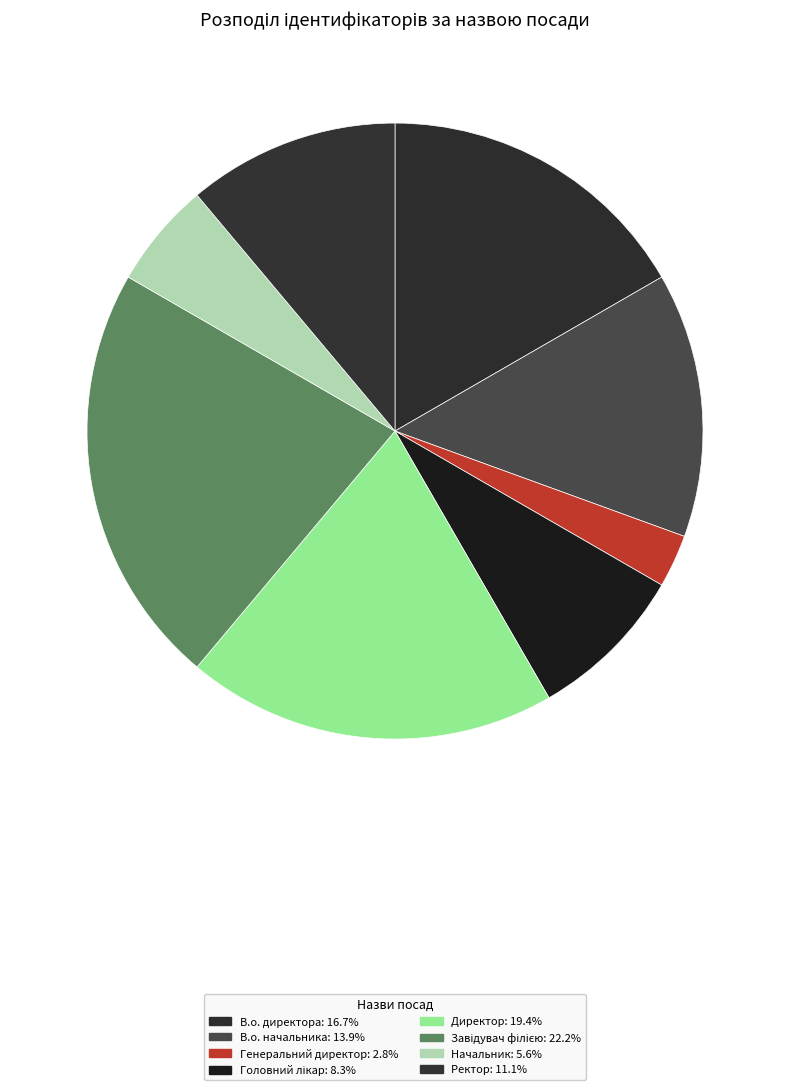

How many segments does this pie chart have?

8